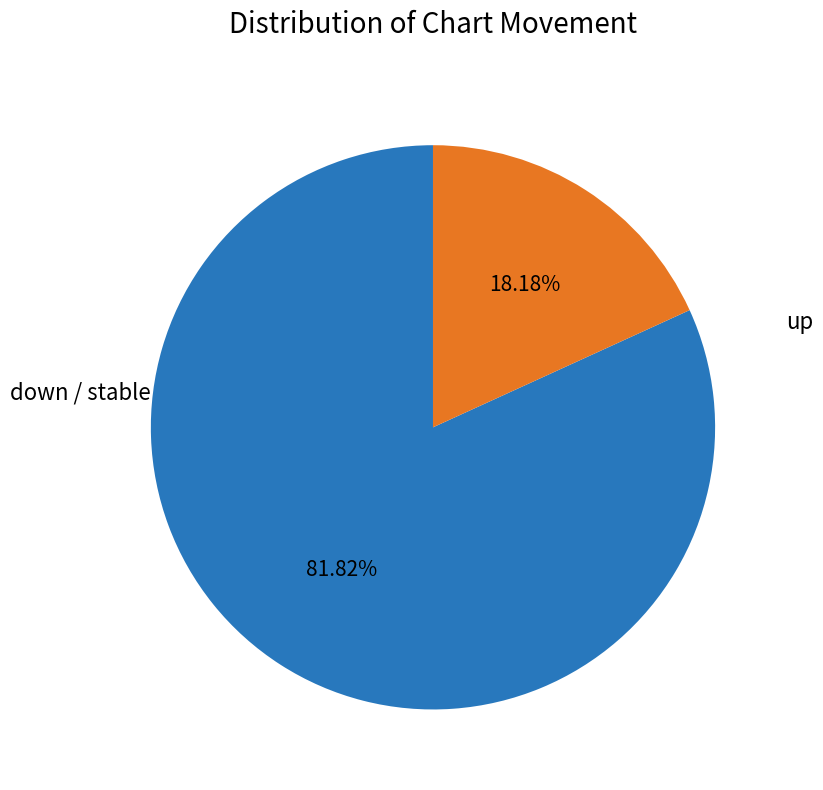

Is the sum of down / stable and up greater than half?

Yes